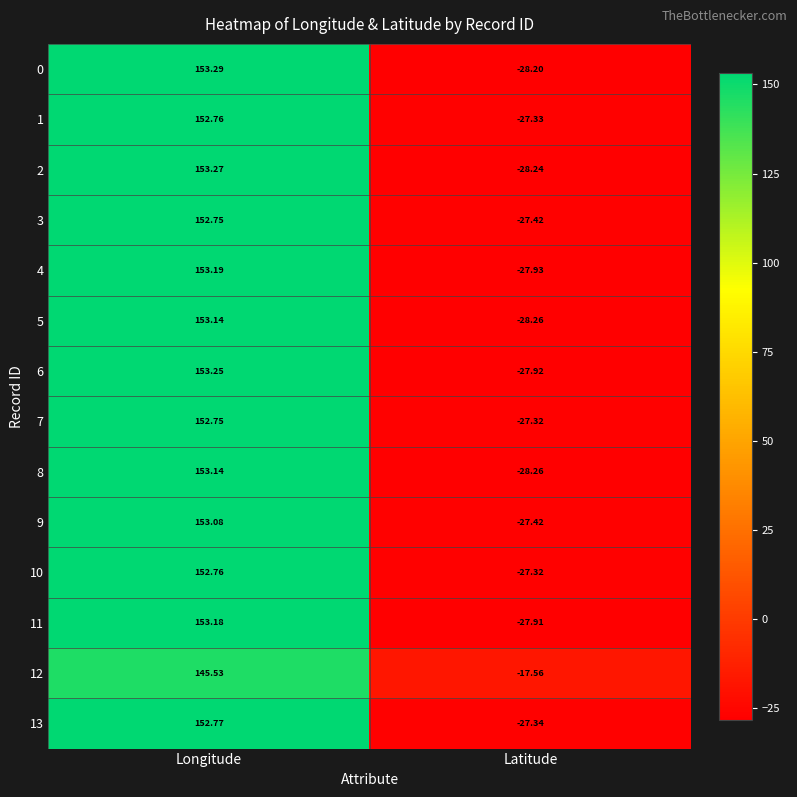

At which label does 12 reach its minimum?

Latitude